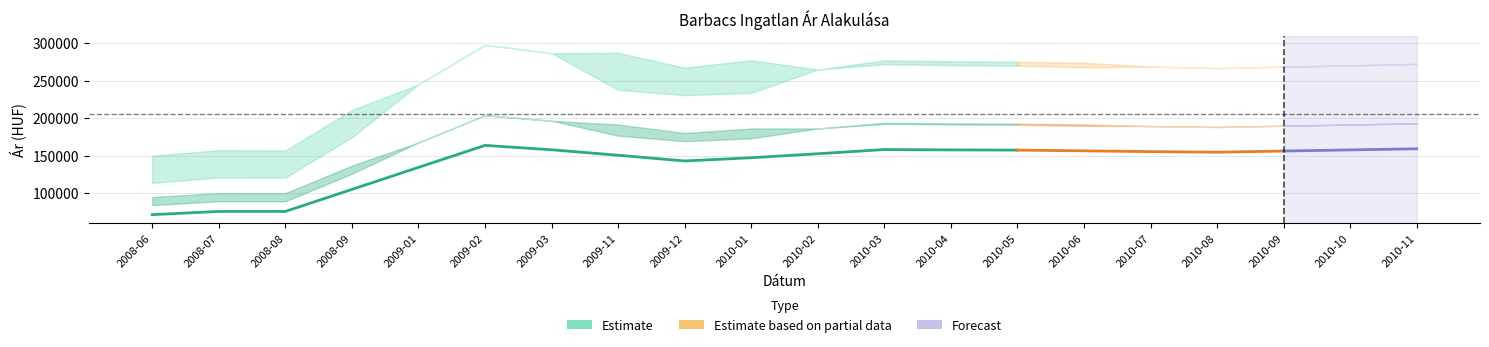

What is the difference between the highest and lowest values at 2010-03?

119178